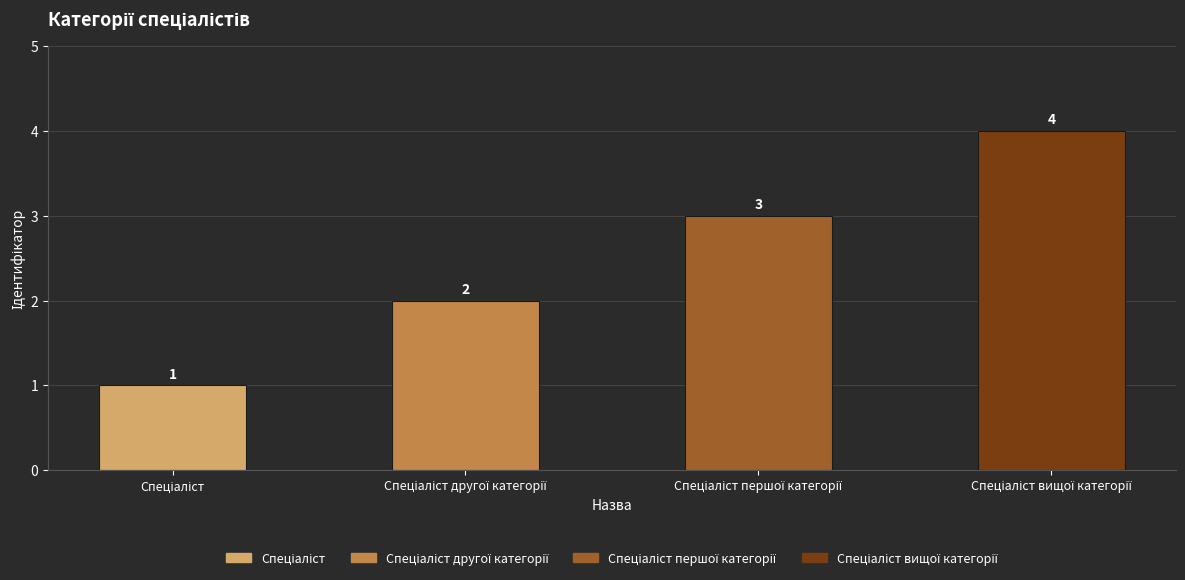

What is the sum of all values?

10